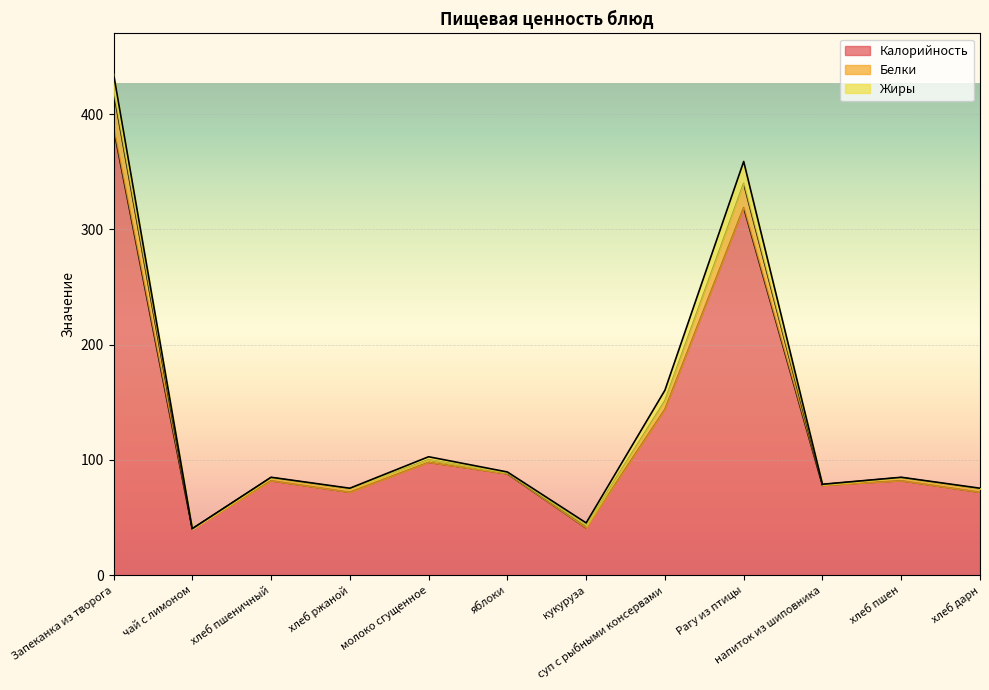

At which category is the sum across all series the highest?

Запеканка из творога